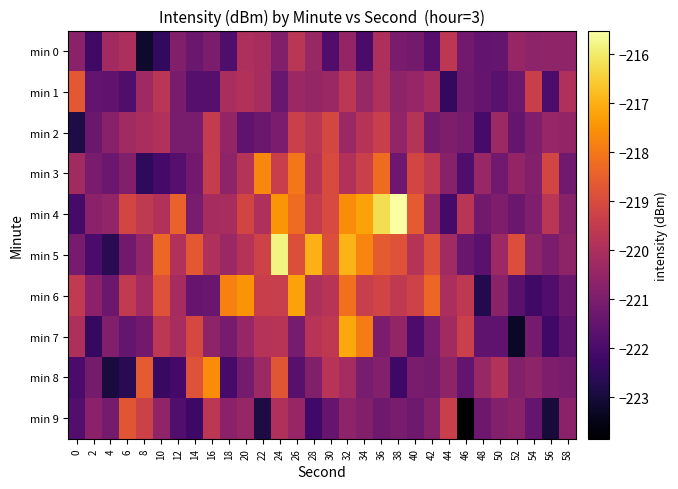

Which series has the largest range (max minus min)?

min 5